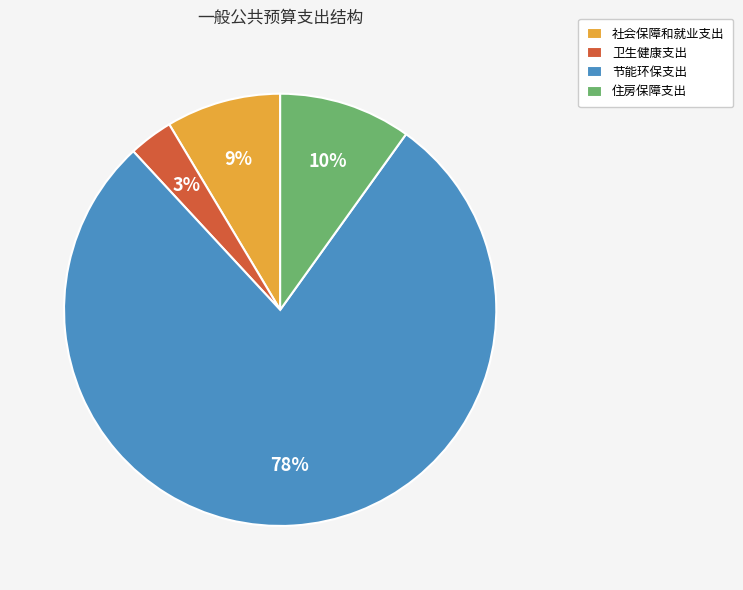

Is there a majority slice in this chart?

Yes